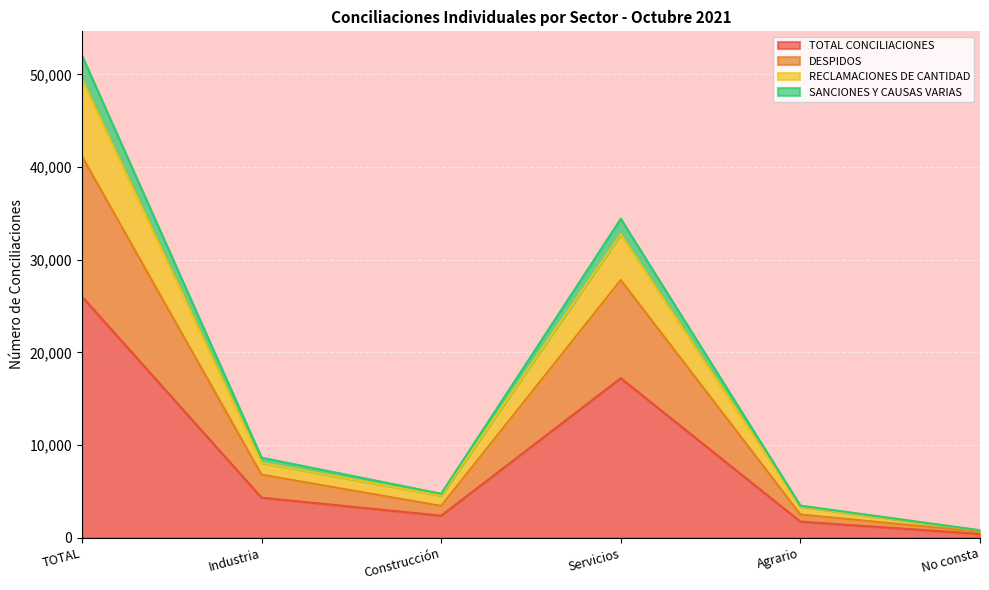

At which category does TOTAL CONCILIACIONES reach its first local valley?

Construcción